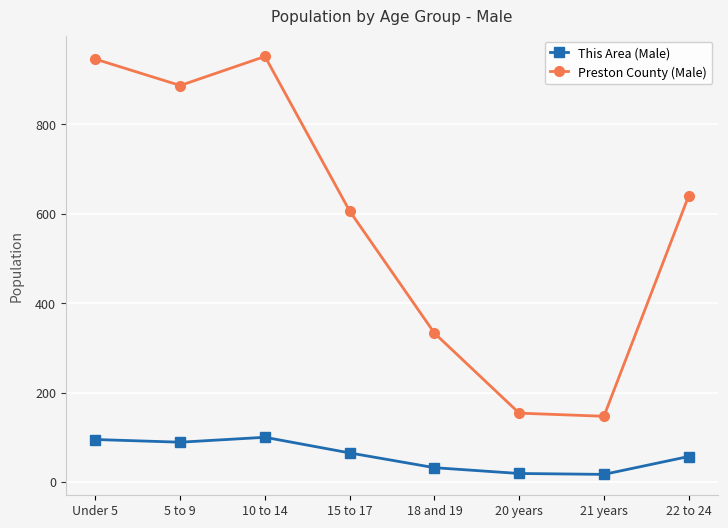

What are all the series names shown in the legend?

This Area (Male), Preston County (Male)